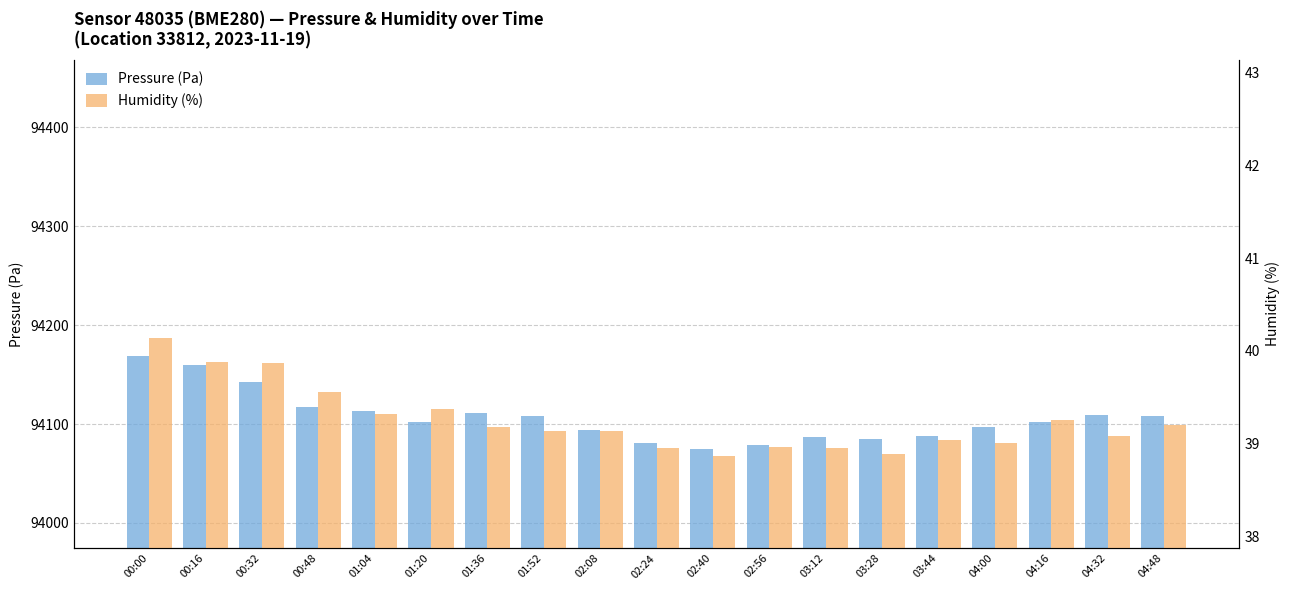

Which category has the lowest value in the pressure series?

02:40